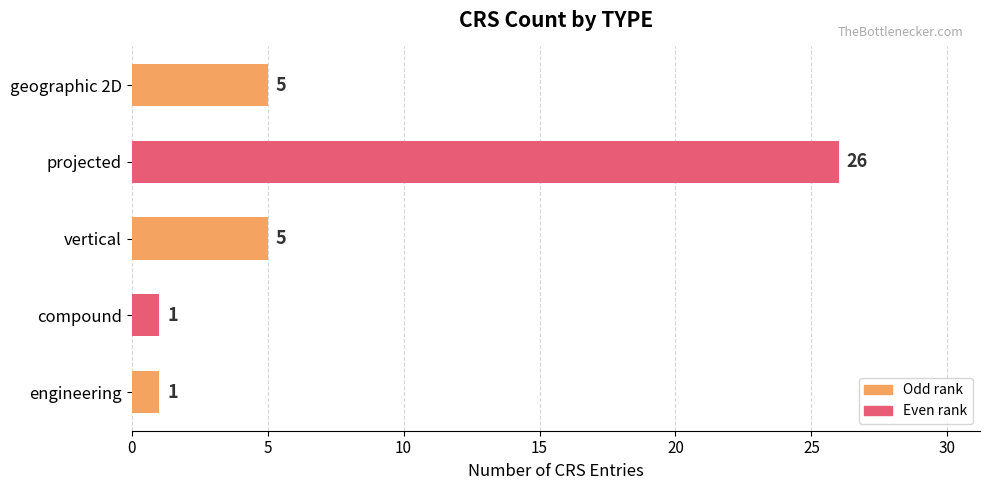

How many values are between 1 and 5?

4